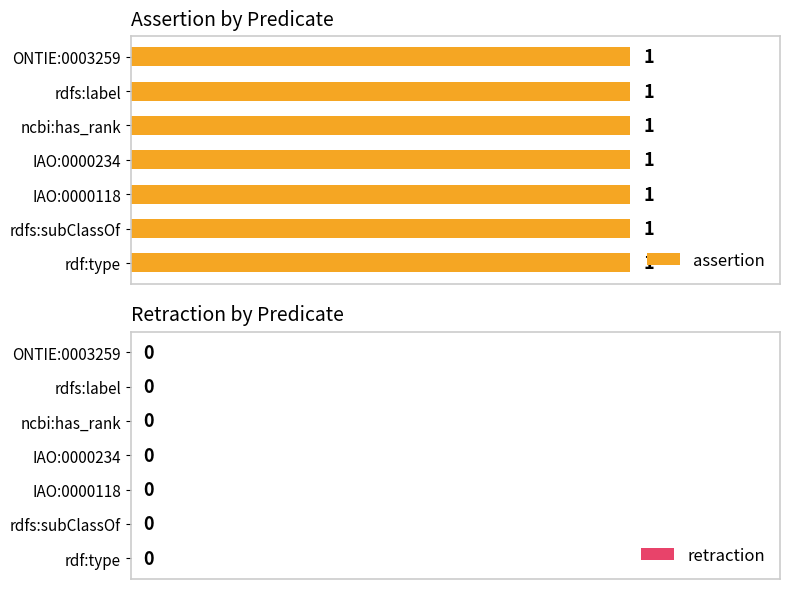

What is the total value across all series at ncbi:has_rank?

1